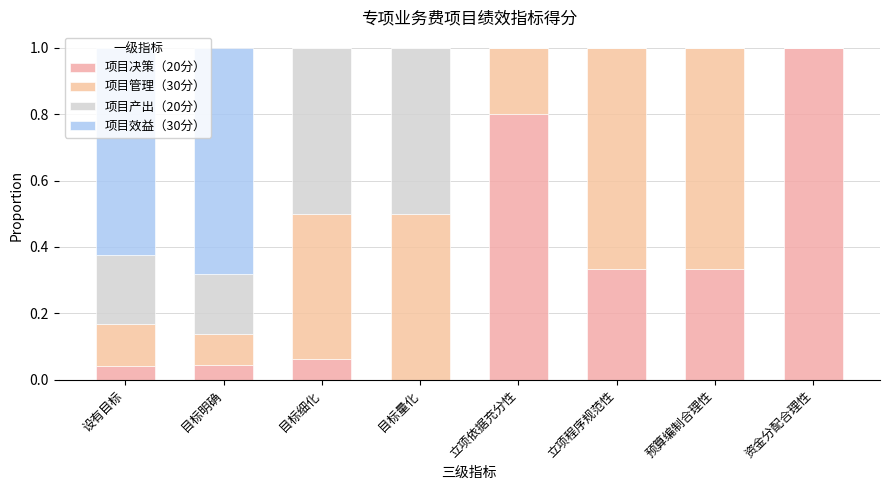

Does the chart contain stacked bars?

Yes